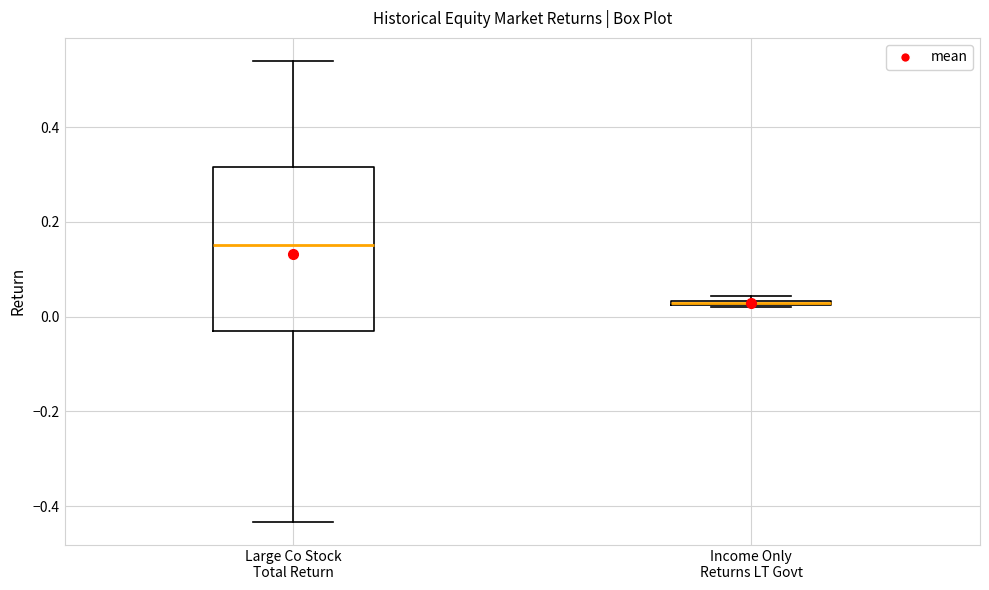

Comparing the boxes themselves (not the whiskers), which one is the tallest?

Large Co Stock Total Return